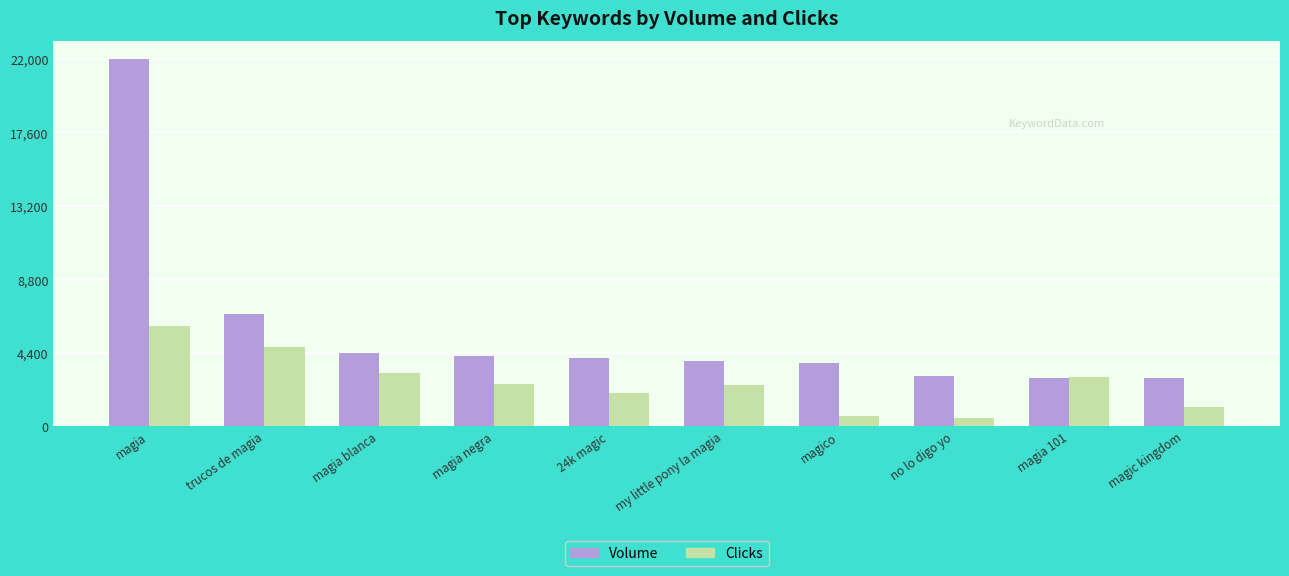

What is the spread (max minus min) of values at no lo digo yo?

2489